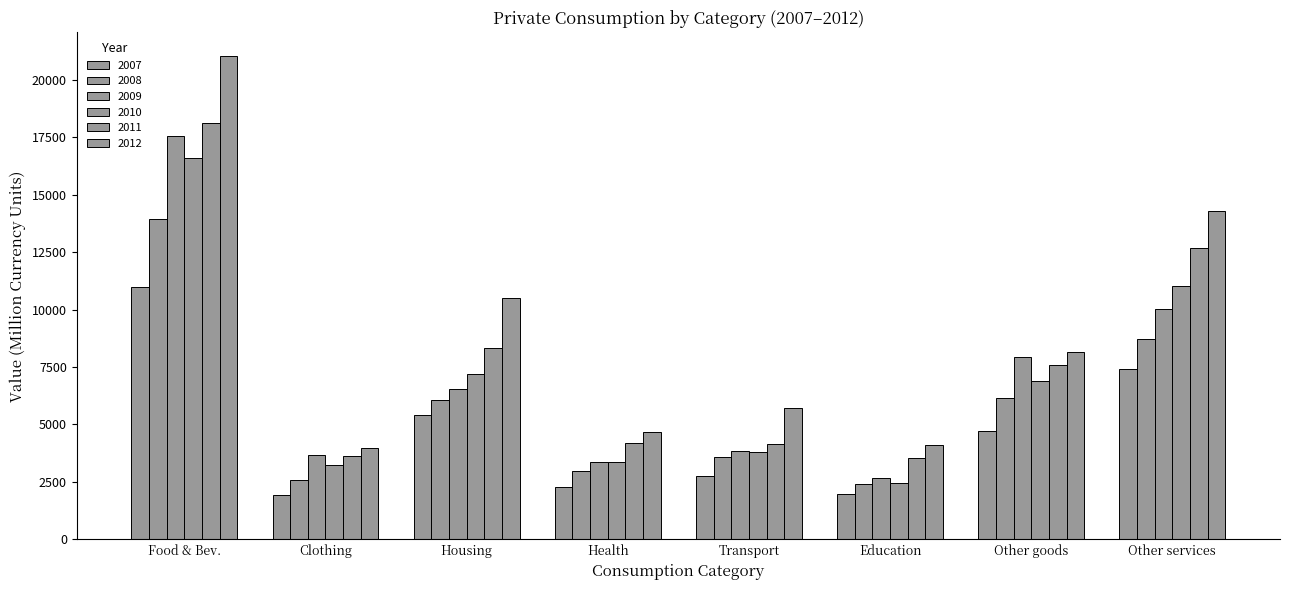

What is the highest value of the 2012 series?

21009.6